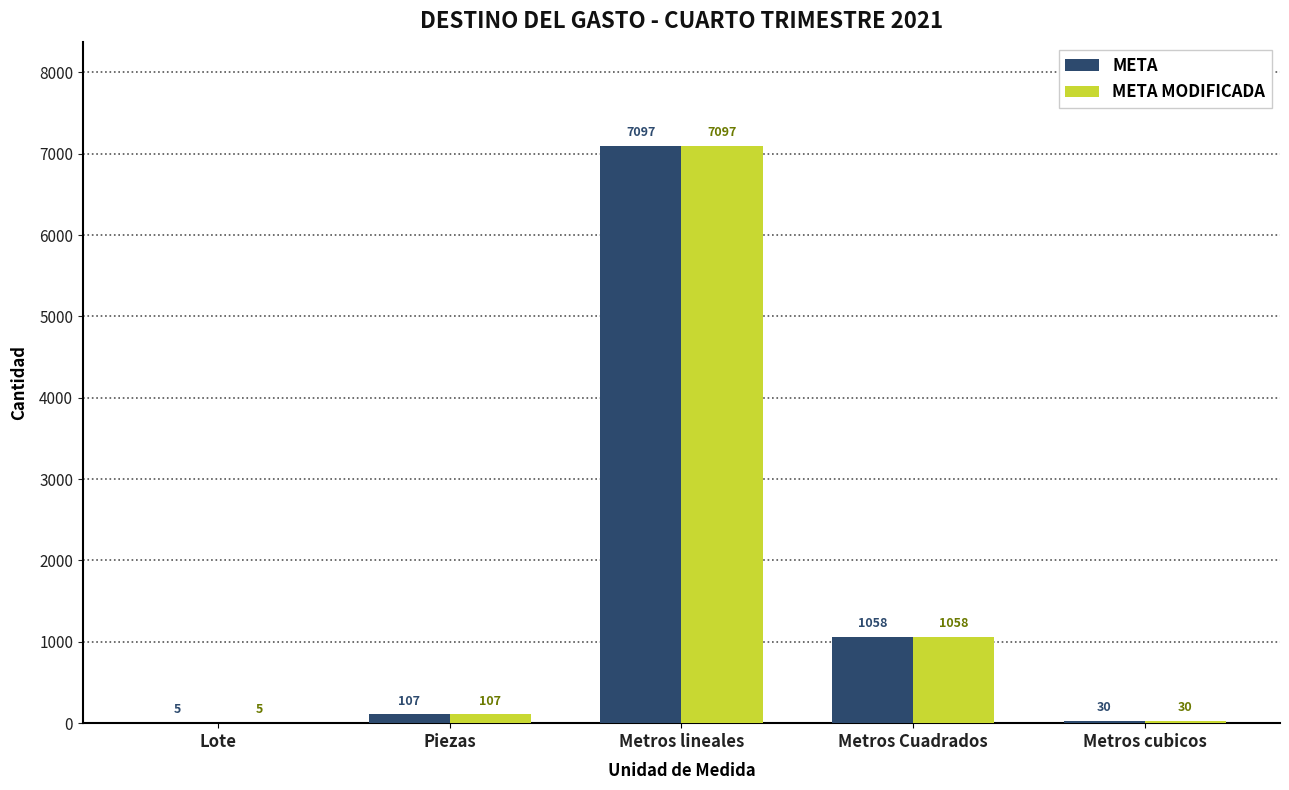

What is the sum of all META MODIFICADA values?

8297